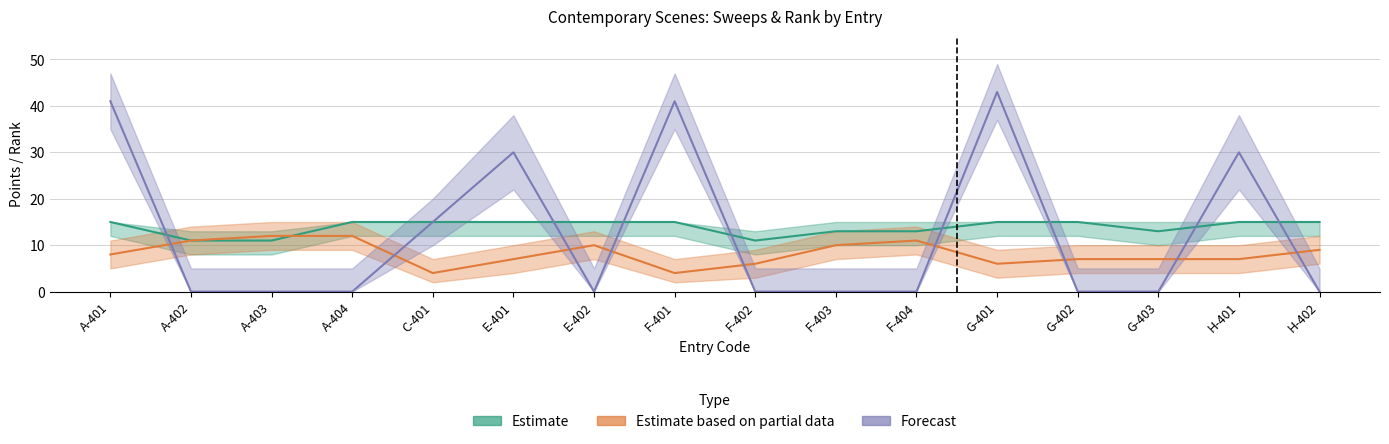

What is the value of the Total Rank (Partial) point at the 10th from the left?

10